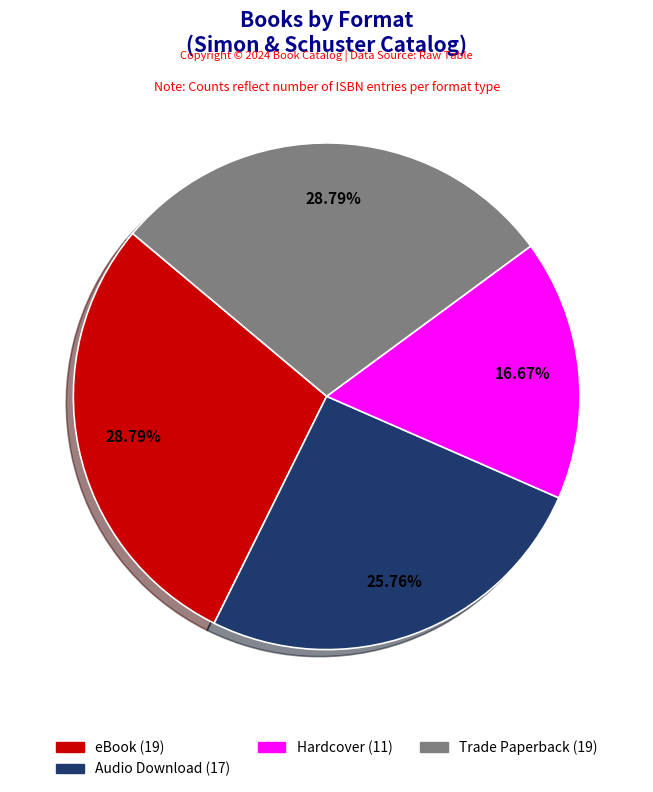

Is there any slice that represents more than half of the pie?

No